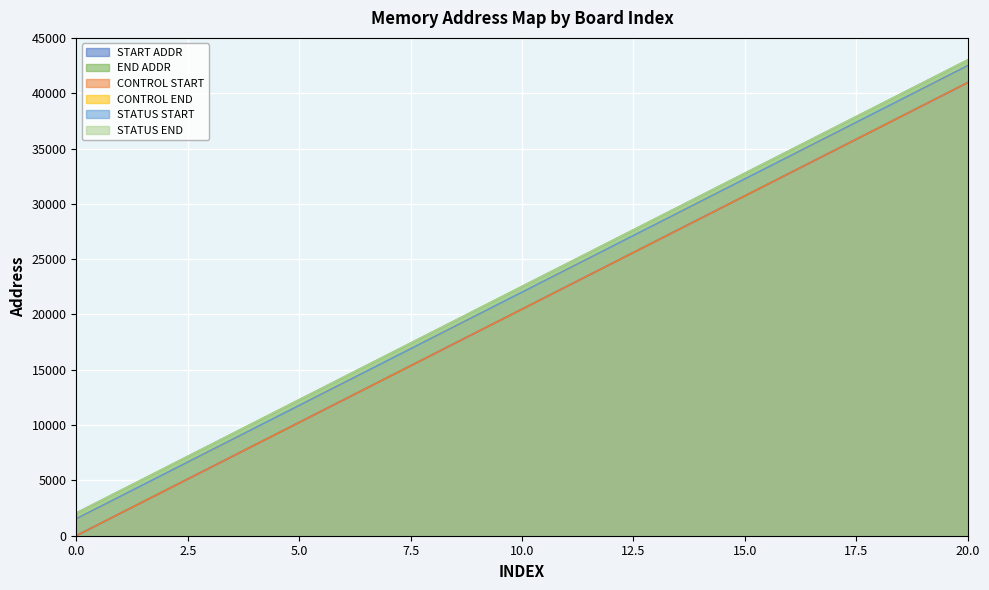

Where is START ADDR nearest to the value 20480?

10